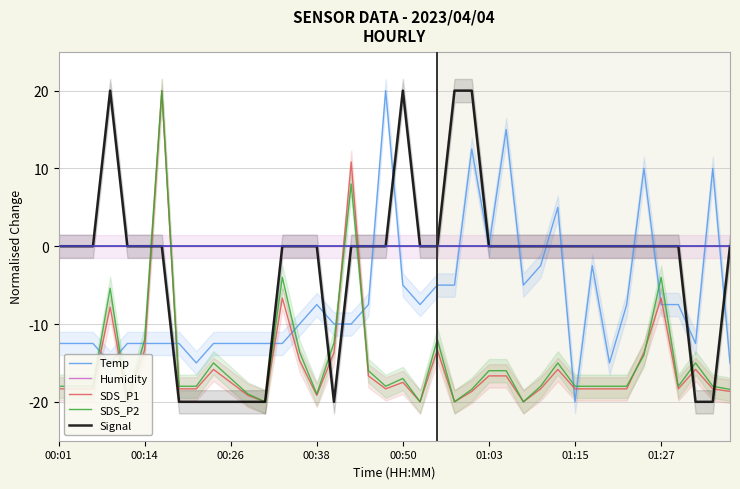

What is the maximum value for Temp?

20.0